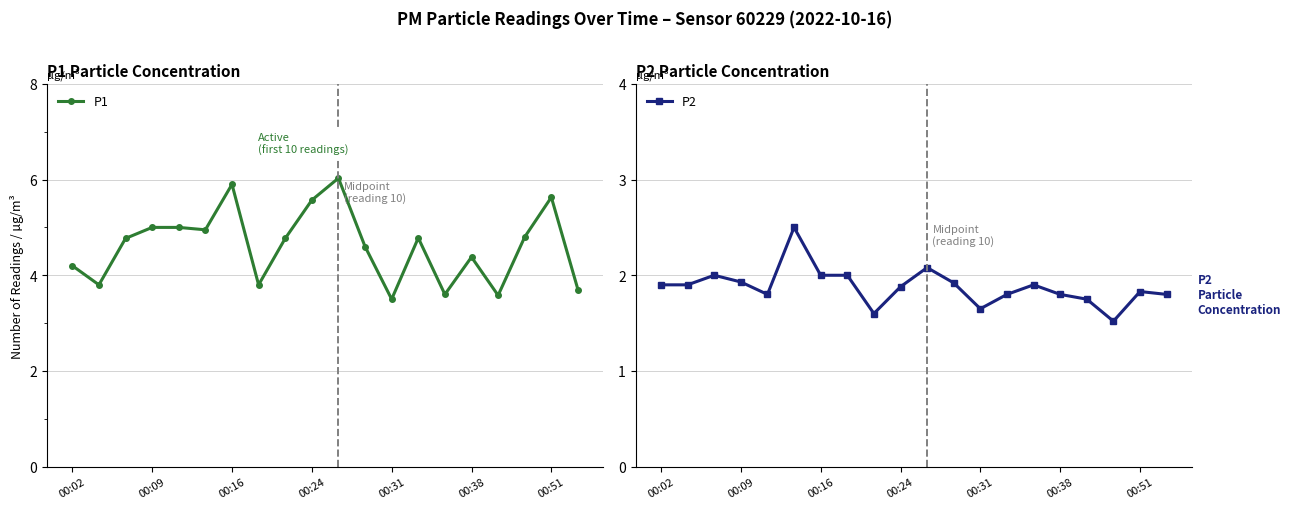

How many values in the P1 series are below 4?

6